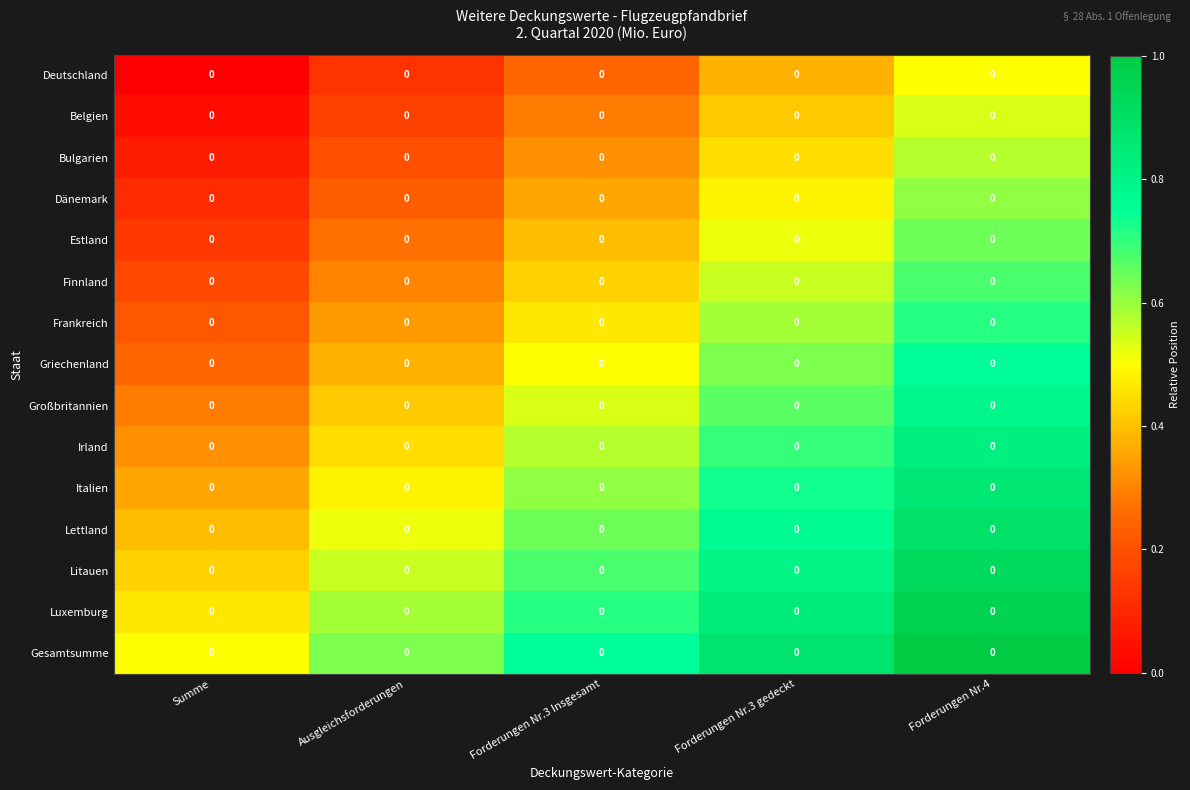

What is the difference between the highest and lowest values at Ausgleichsforderungen?

0.5